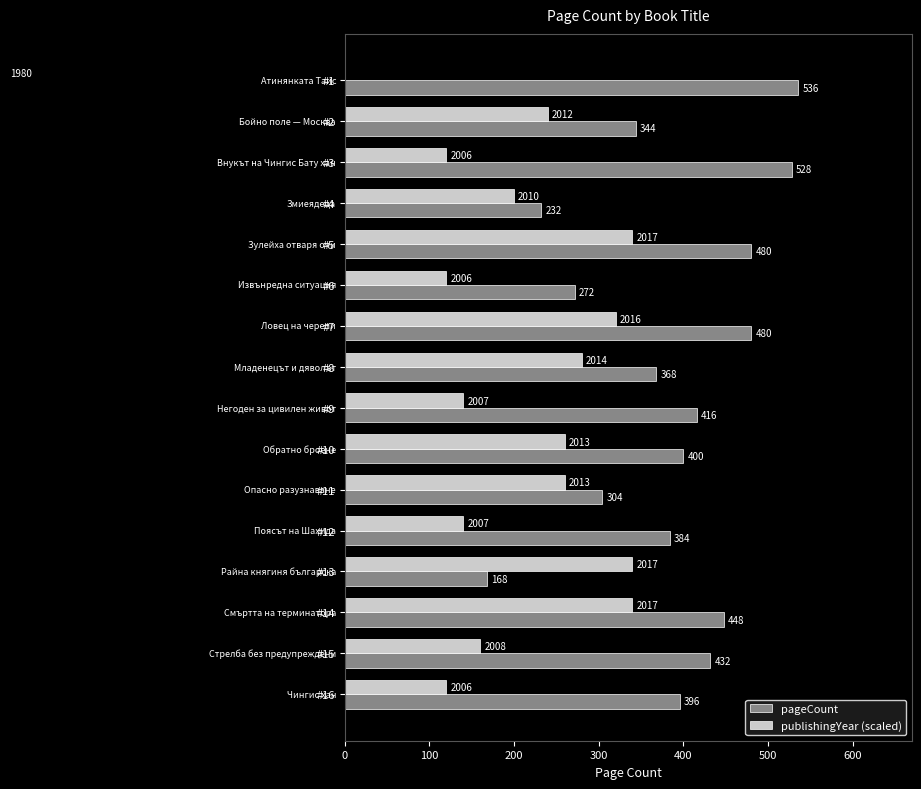

What is the value of the pageCount bar at the 6th from the left?

272